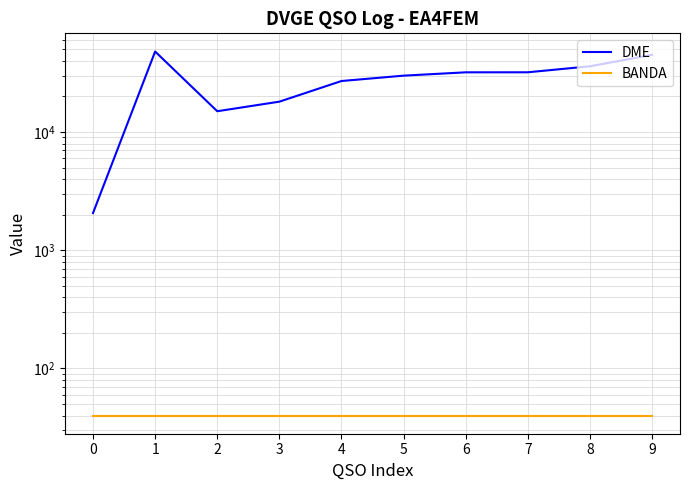

Reading left to right, what are all the values shown in this chart?

DME: 2065	48016	15008	18085	27033	30015	32028	32053	36008	45028
BANDA: 40	40	40	40	40	40	40	40	40	40